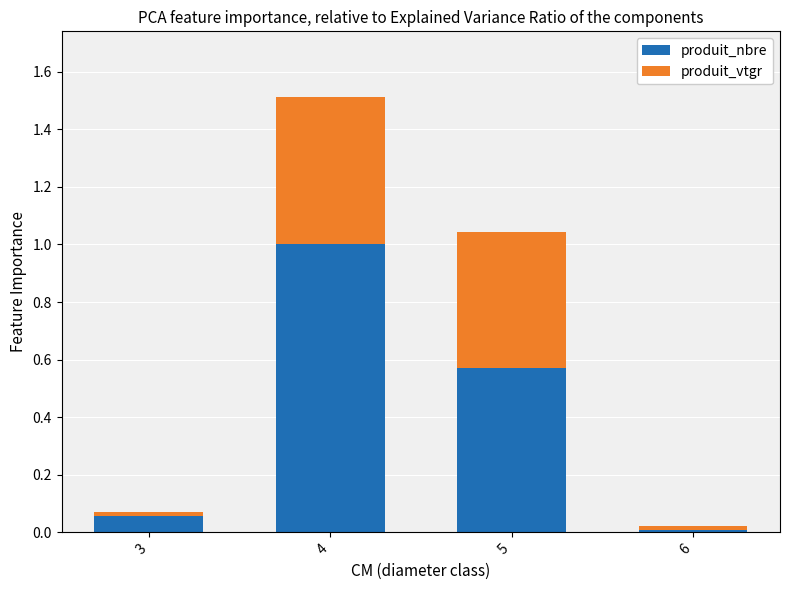

At which category is the sum across all series the highest?

4